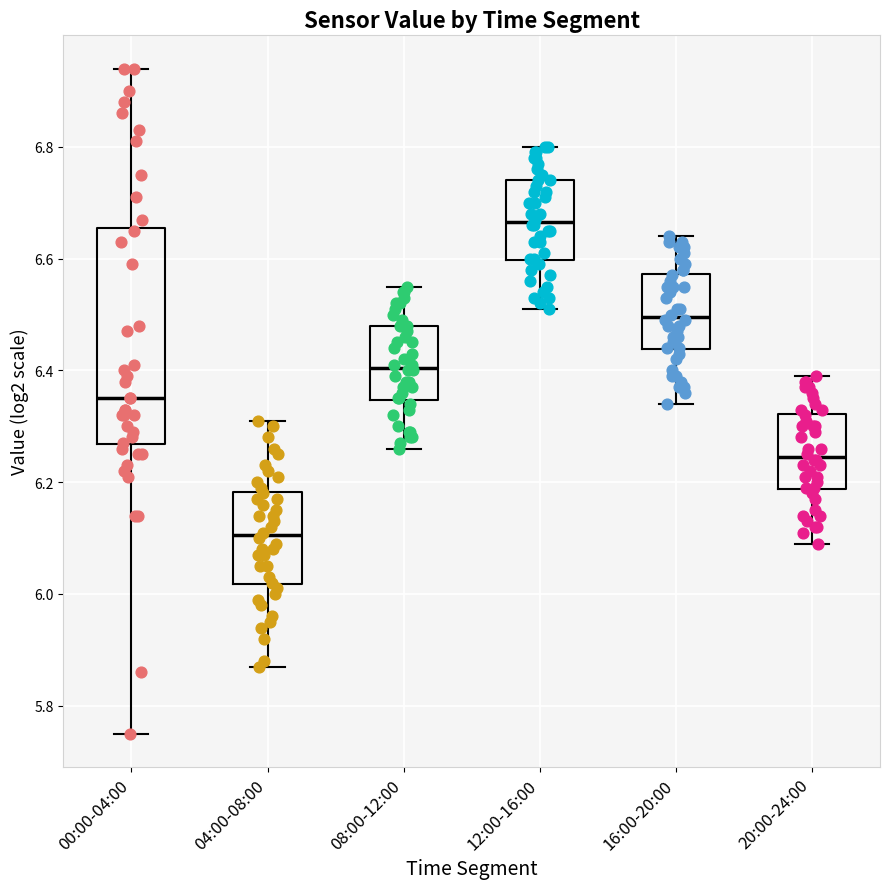

Where is the upper edge of the box for 04:00-08:00 on the y-axis? The values are not printed on the chart, so give them approximately, as read against the axis.

6.18